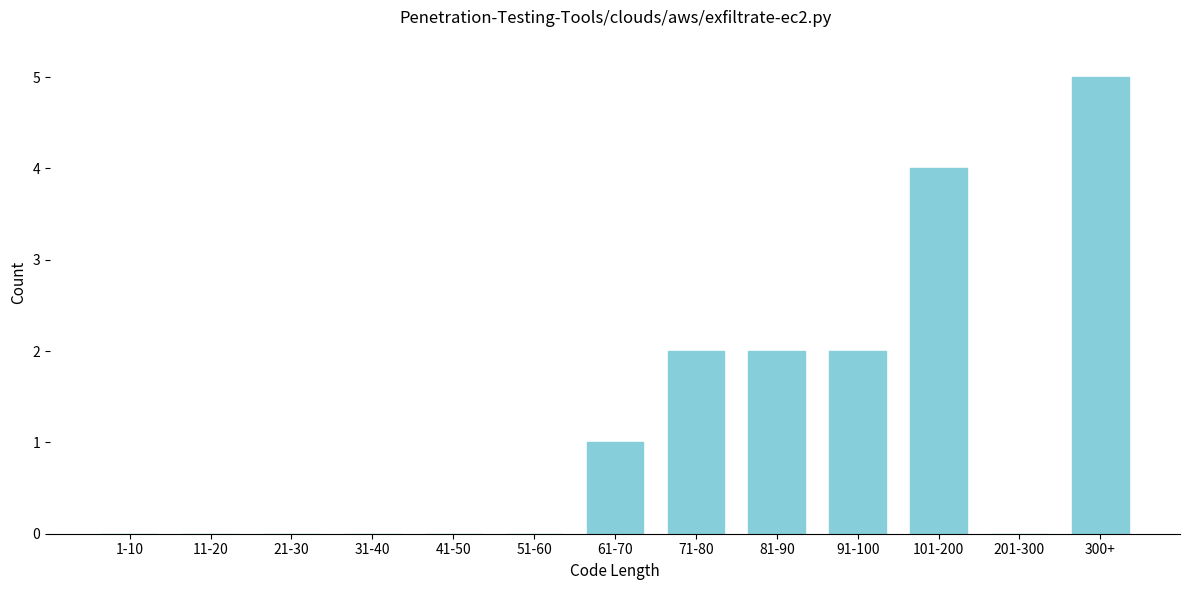

Reading left to right, list all the values displayed in this chart.

1-10=0	11-20=0	21-30=0	31-40=0	41-50=0	51-60=0	61-70=1	71-80=2	81-90=2	91-100=2	101-200=4	201-300=0	300+=5